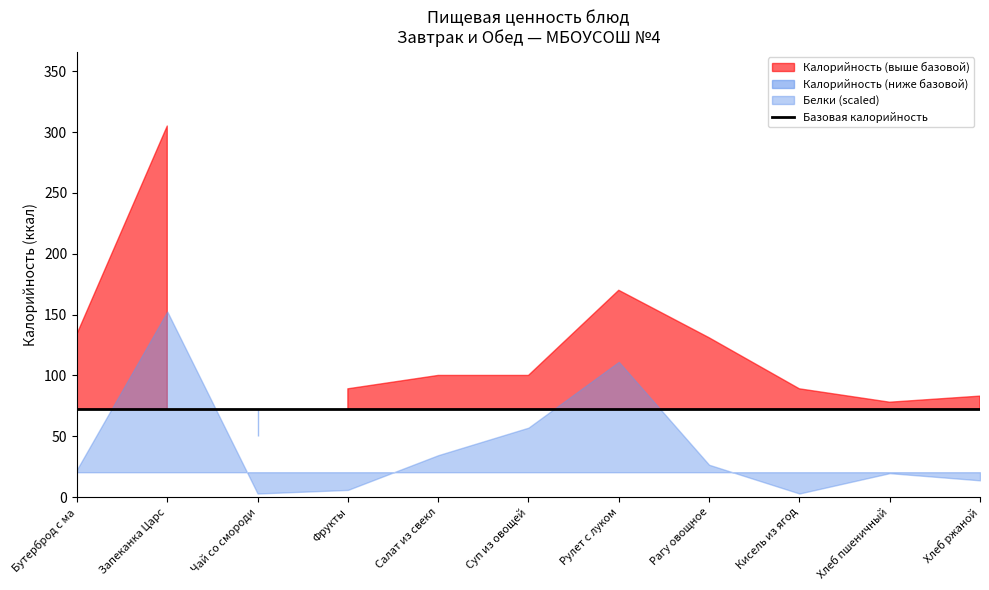

What is the label of the 2nd point from the right?

Хлеб пшеничный